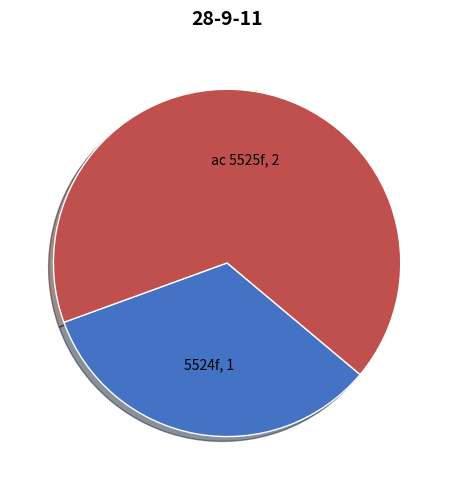

Count the number of slices in the pie.

2